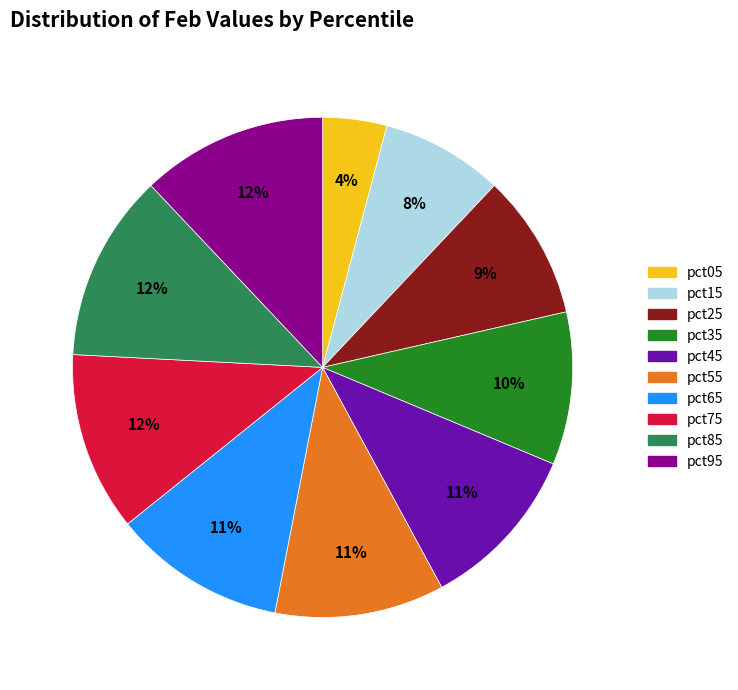

Which category has the smallest portion of the pie?

pct05